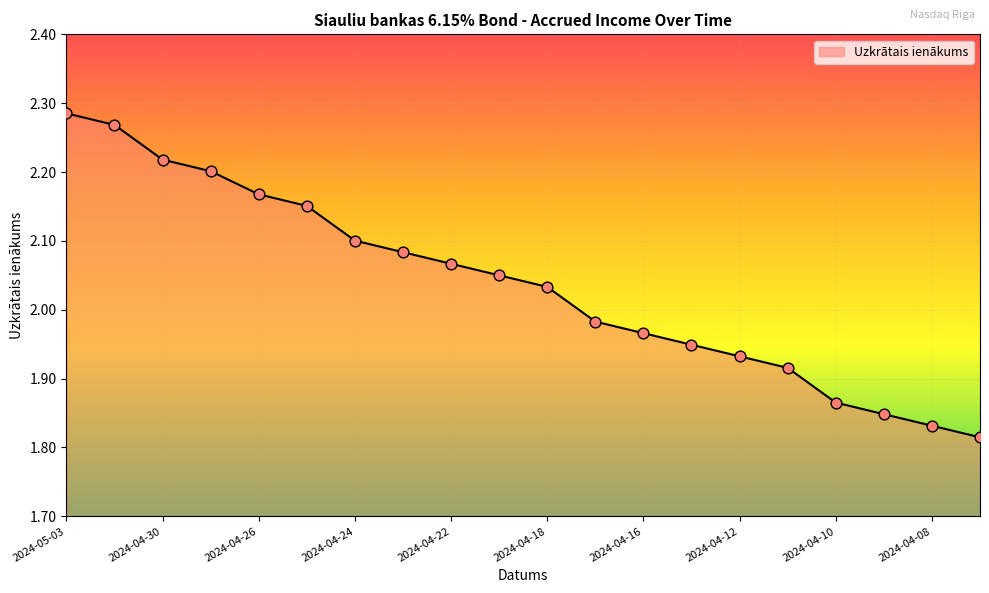

What is the difference between the maximum and minimum values?

0.5